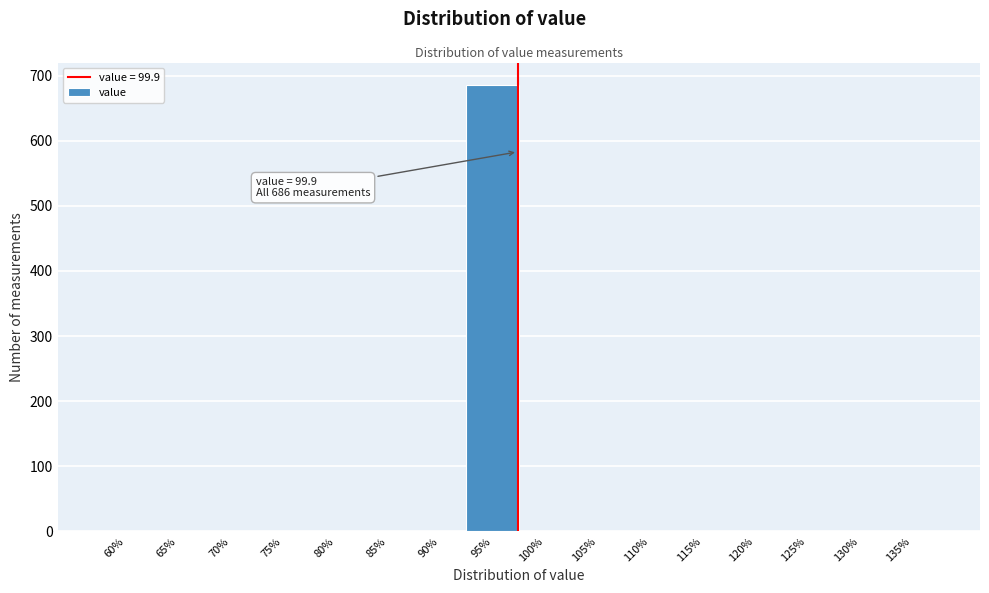

Reading left to right, what are all the values shown in this chart?

60%=0	65%=0	70%=0	75%=0	80%=0	85%=0	90%=0	95%=686	100%=0	105%=0	110%=0	115%=0	120%=0	125%=0	130%=0	135%=0